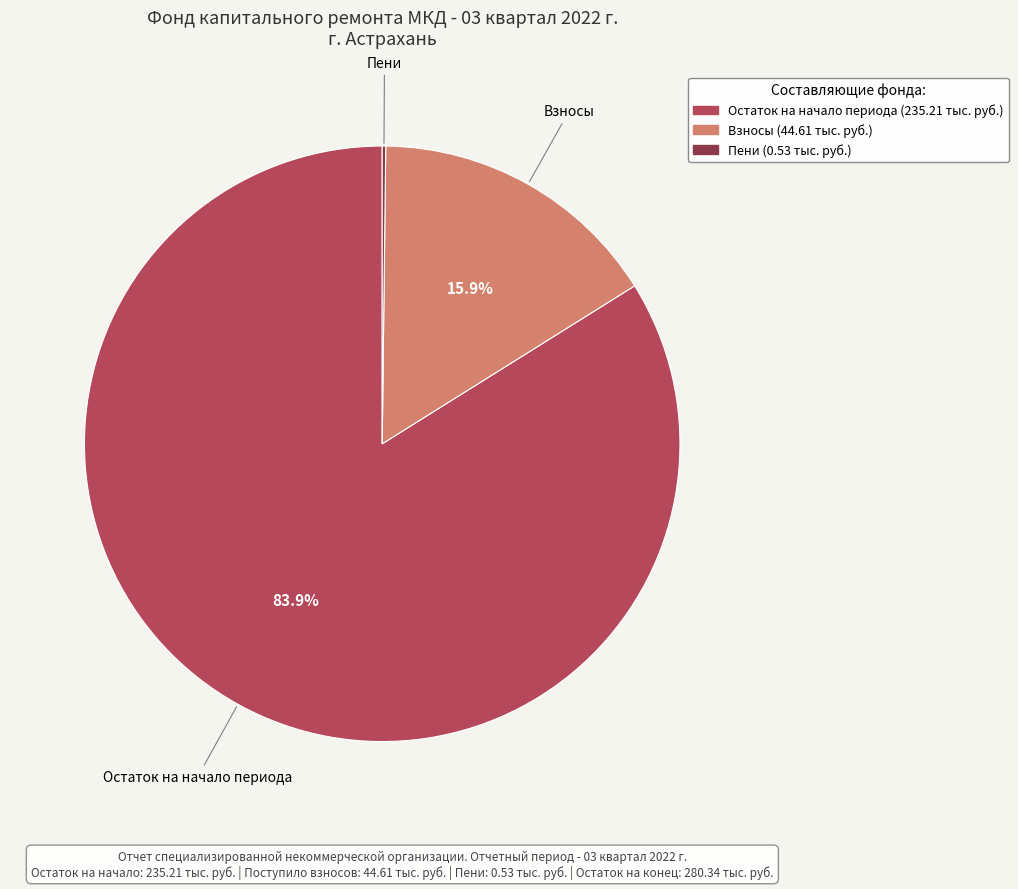

To the nearest percent, what is the difference between the largest and smallest slice percentages?

84%